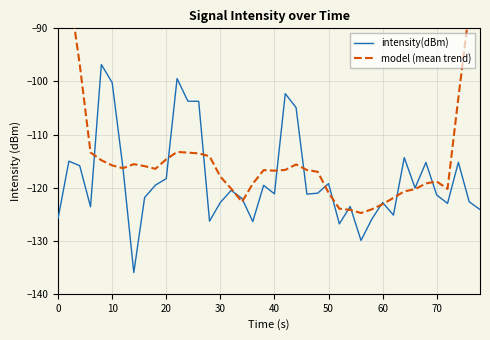

What is the lowest value of the intensity(dBm) series?

-136.0